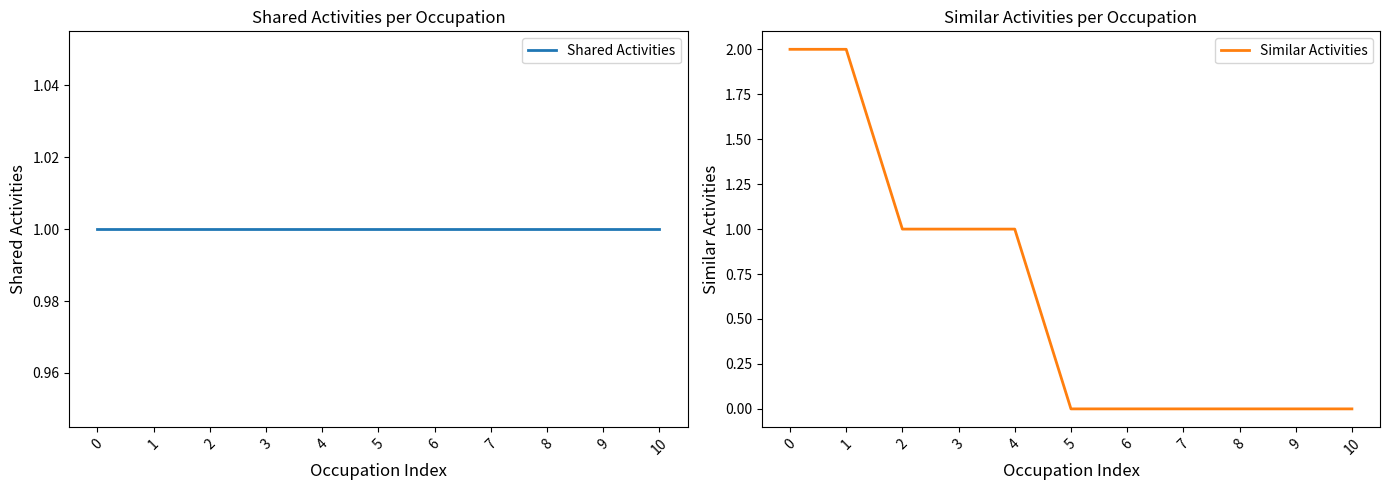

How many Similar Activities values are between 0 and 1?

9